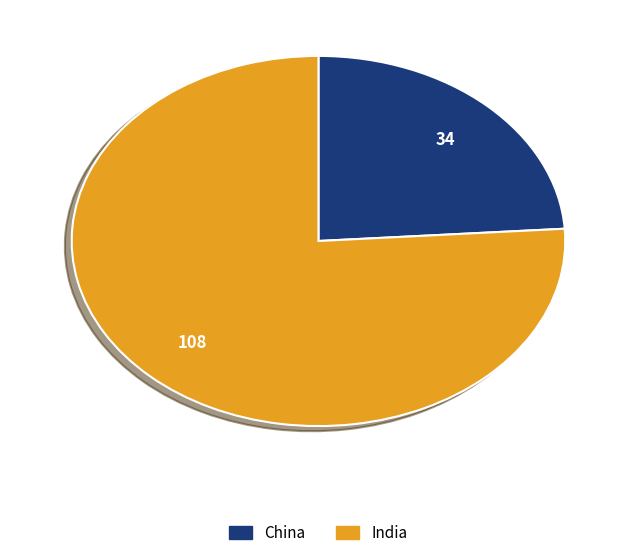

Do China and India together represent more than half of the pie?

Yes